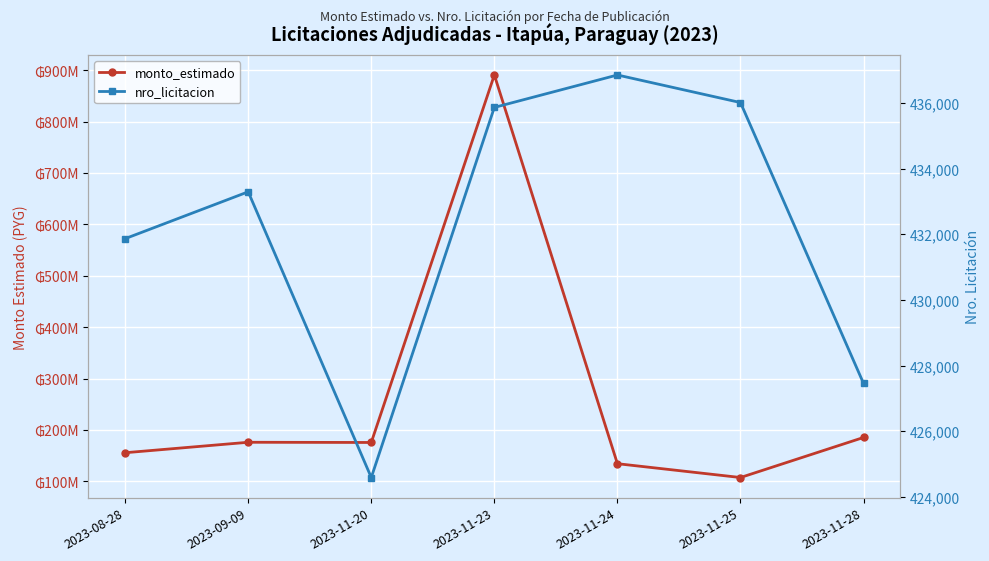

Is it true that nro_licitacion equals 424589 at 2023-11-20?

True